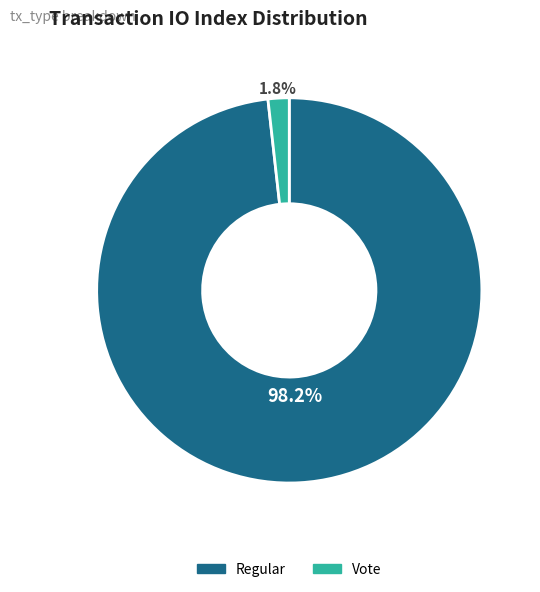

Count the number of slices in the pie.

2